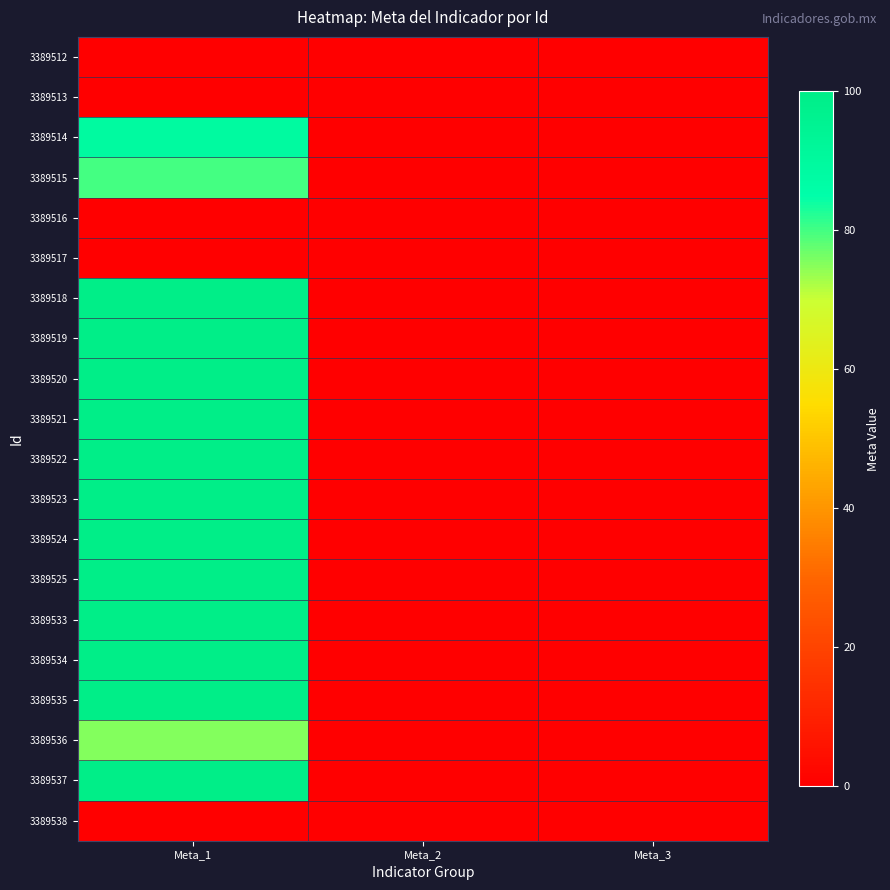

Rank the series by their maximum value, from lowest to highest.

3389512, 3389513, 3389516, 3389517, 3389538, 3389536, 3389515, 3389514, 3389518, 3389519, 3389520, 3389521, 3389522, 3389523, 3389524, 3389525, 3389533, 3389534, 3389535, 3389537